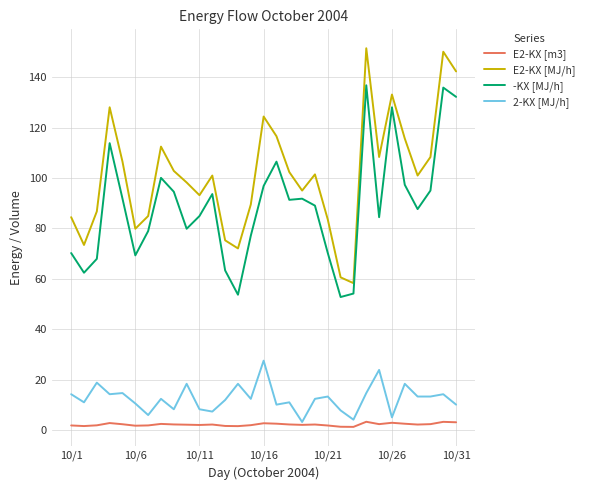

True or false: E2-KX [m3] and -KX [MJ/h] cross at least once.

False